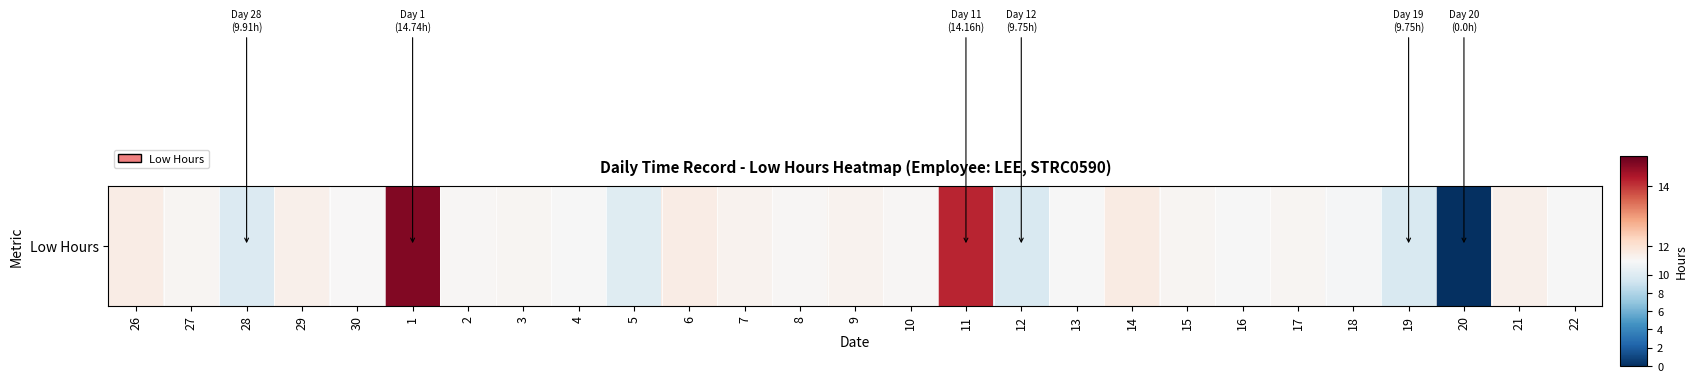

What is the average value?

11.1